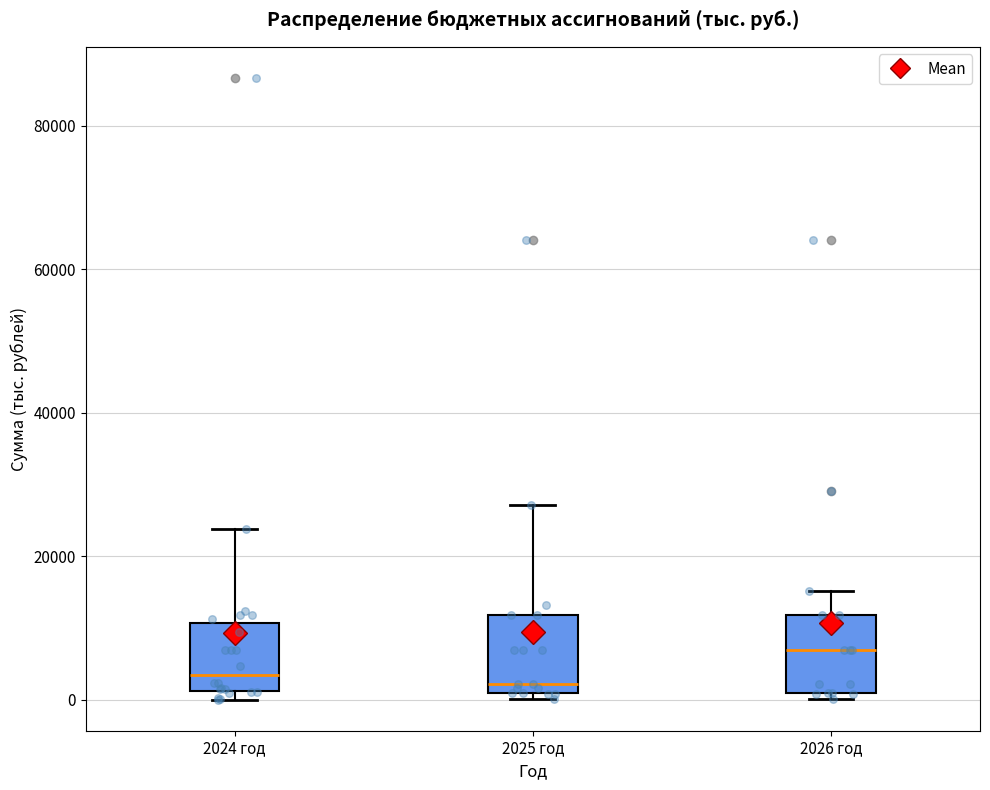

Reading left to right, transcribe this box plot: for each box, give where its median line is, the range the box spans, and where its two whiskers end, as read against the y-axis. The values are not printed on the chart, so give them approximately, as read against the axis.

2024 год: median 4000, box 2000 to 10000, whiskers 0 to 24000
2025 год: median 2000, box 0 to 12000, whiskers 0 (just below the box's lower edge) to 28000
2026 год: median 8000, box 0 to 12000, whiskers 0 (just below the box's lower edge) to 16000